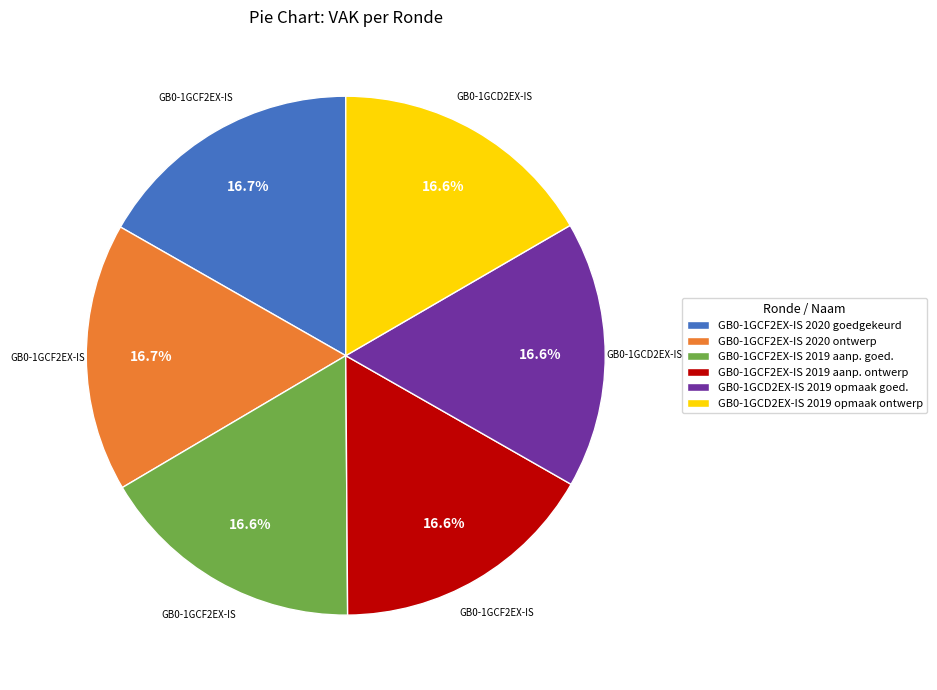

Is there a majority slice in this chart?

No